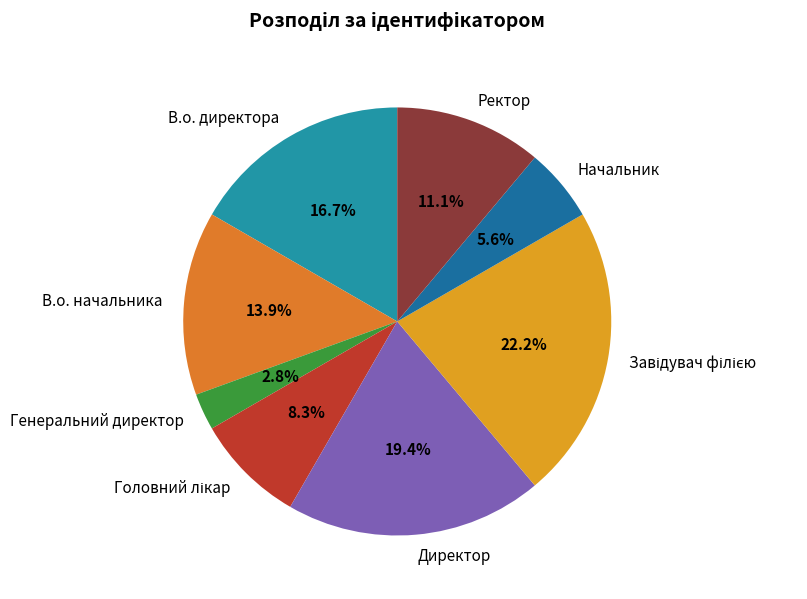

True or false: В.о. начальника accounts for 14% of the total.

True